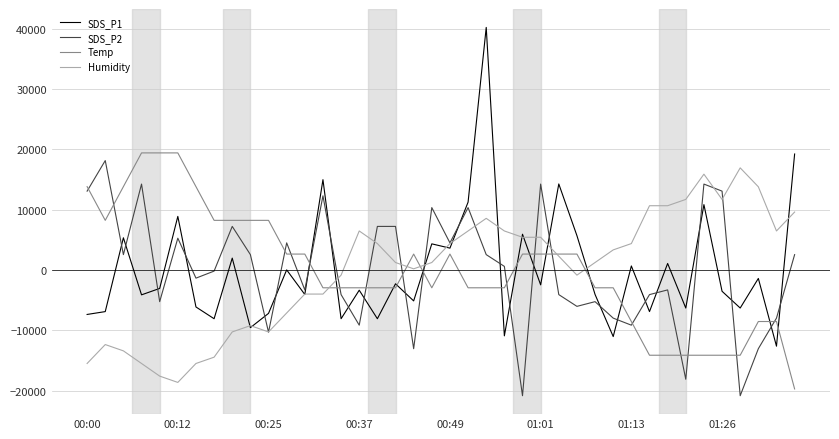

True or false: SDS_P1 and SDS_P2 intersect in this chart.

True